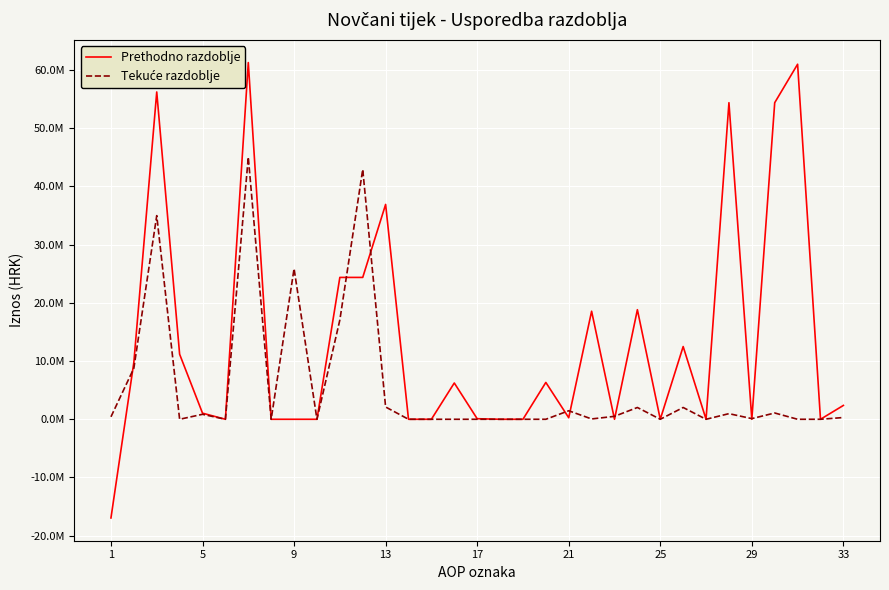

Where does the Tekuće razdoblje series first go above 112852?

1